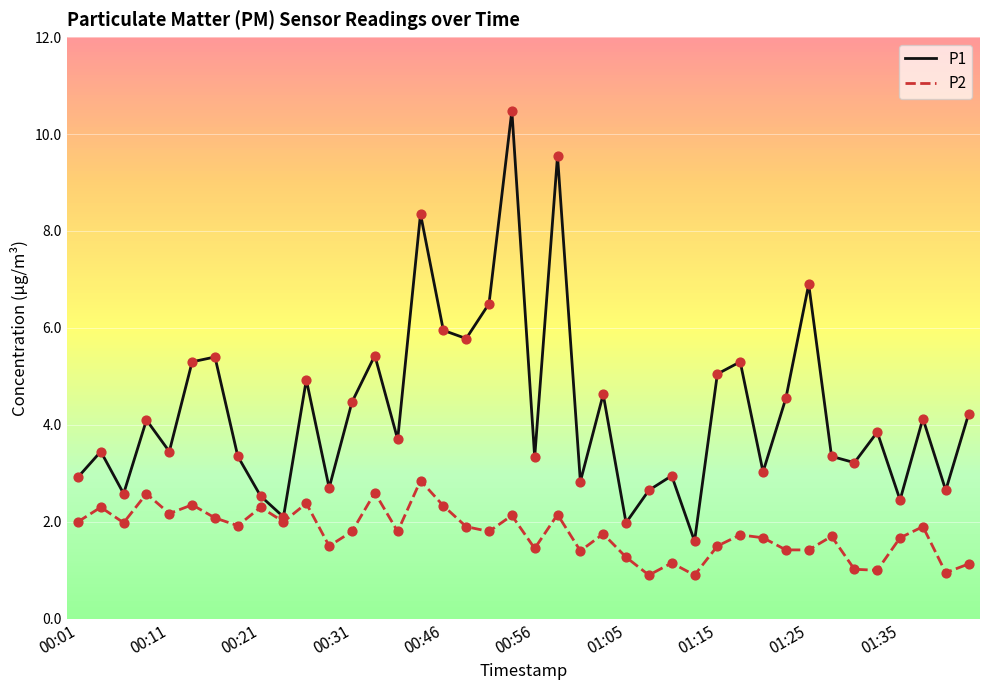

Which series has the largest total across all categories?

P1